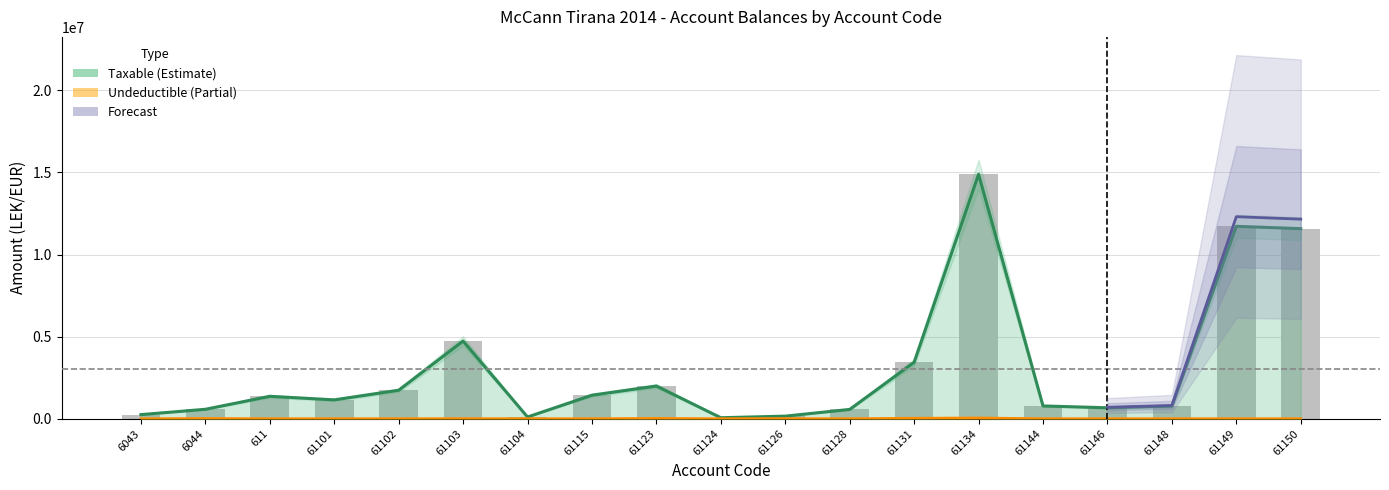

What is the spread (max minus min) of values at 611?

1366068.5